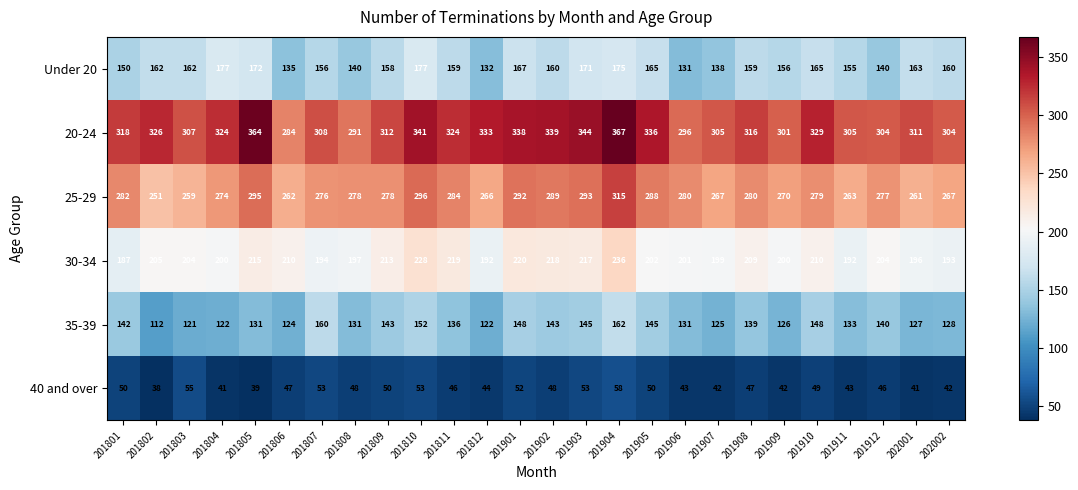

Where does the Under 20 series first go above 160?

201802